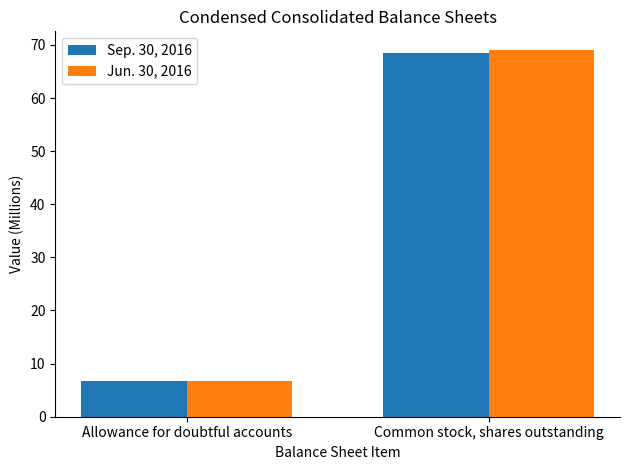

Reading left to right, what are all the values shown in this chart?

Sep. 30, 2016: Allowance for doubtful accounts=6.8	Common stock, shares outstanding=68.4
Jun. 30, 2016: Allowance for doubtful accounts=6.8	Common stock, shares outstanding=69.1